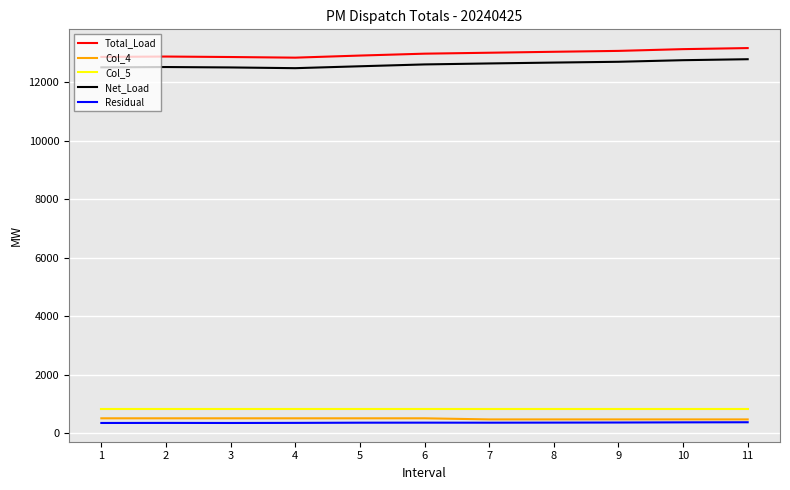

What is the sum of the Col_5 values at 9 and 10?

1700.4